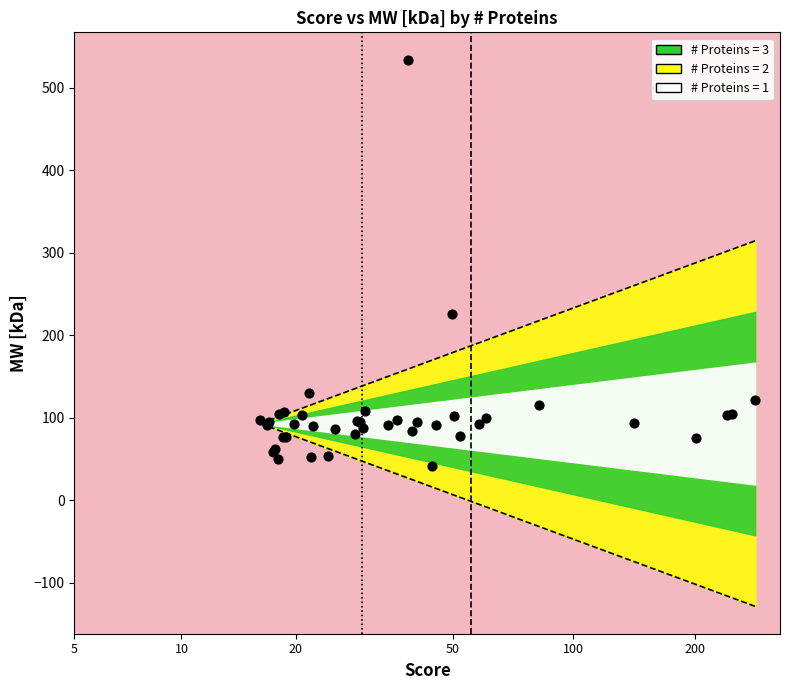

What Y value in the scatter plot is closest to 287?

226.2